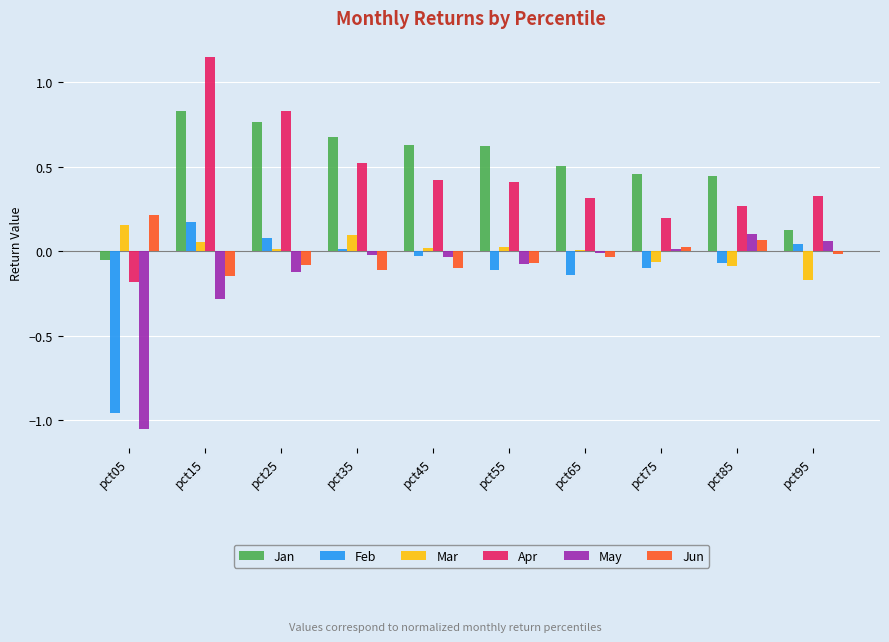

True or false: Mar has a value of -0.2 at pct95.

True